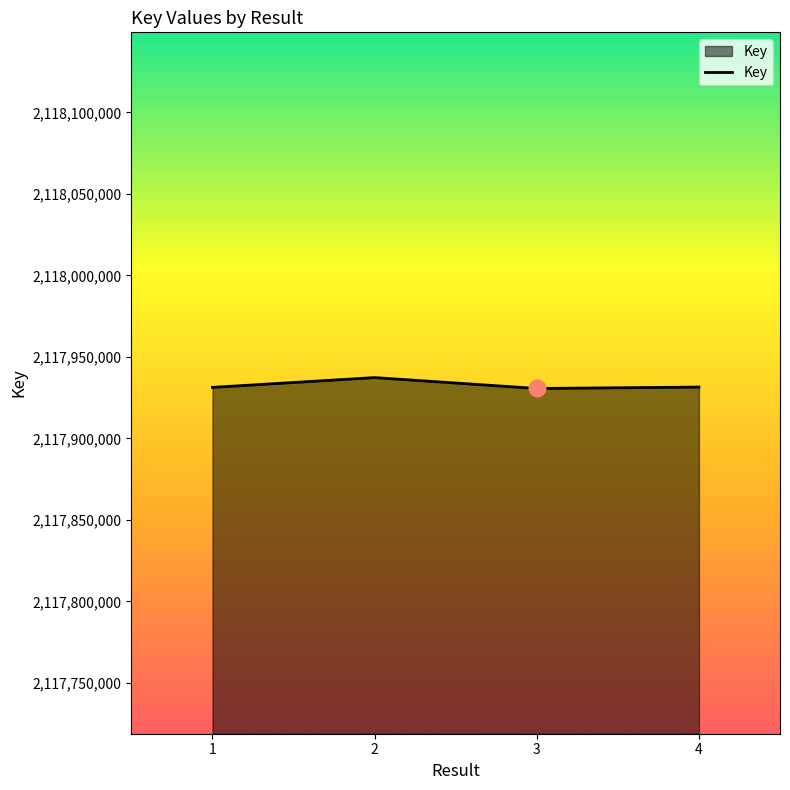

How many categories are shown in the chart?

4